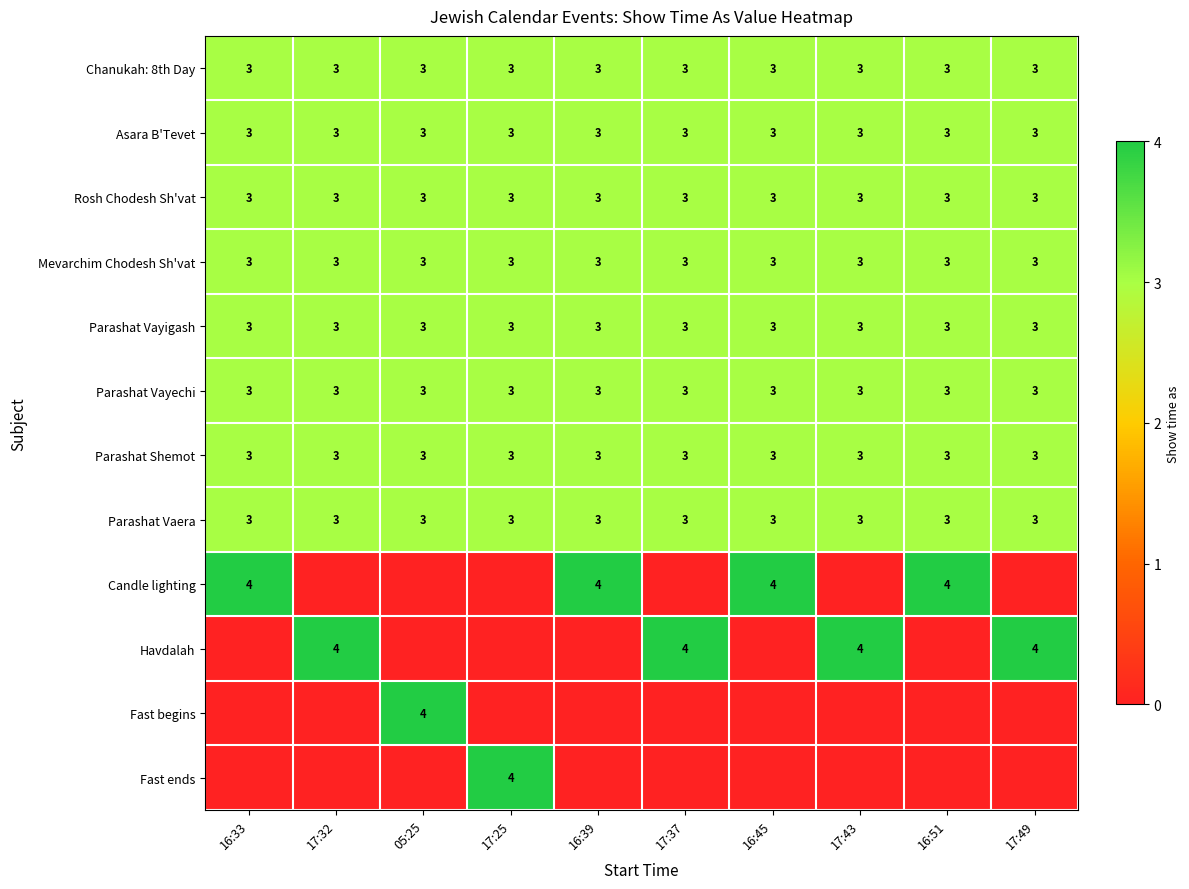

True or false: Parashat Shemot has a value of 3 at 16:33.

True